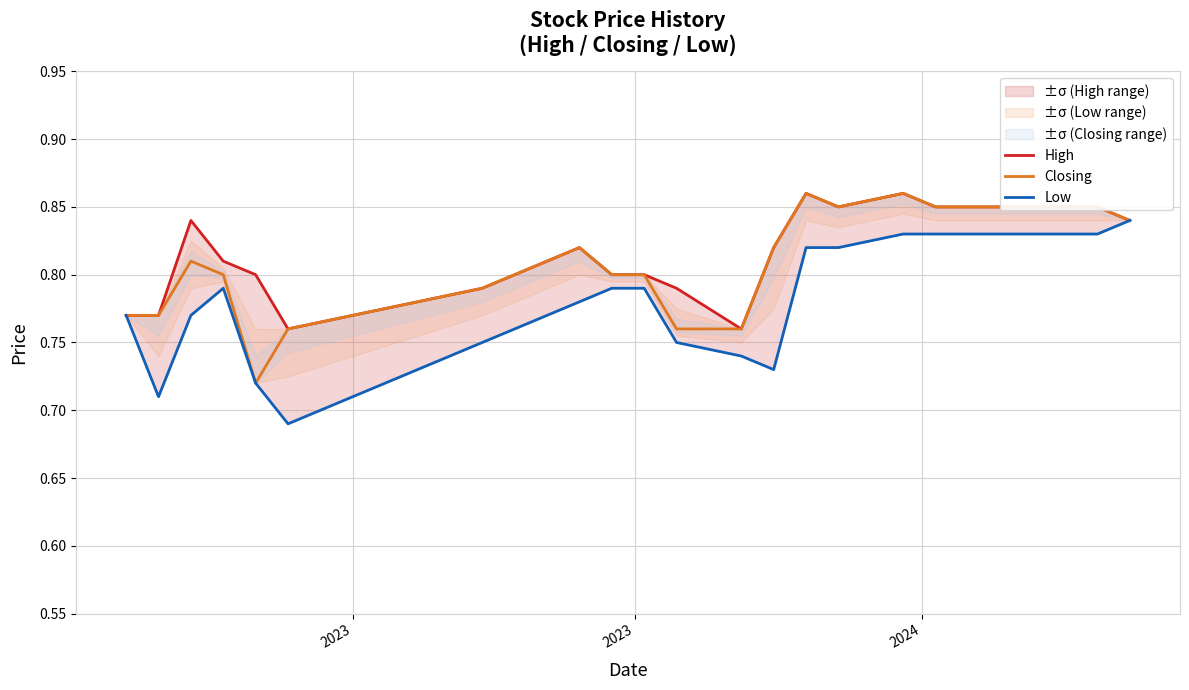

What is the greatest value displayed?

0.9